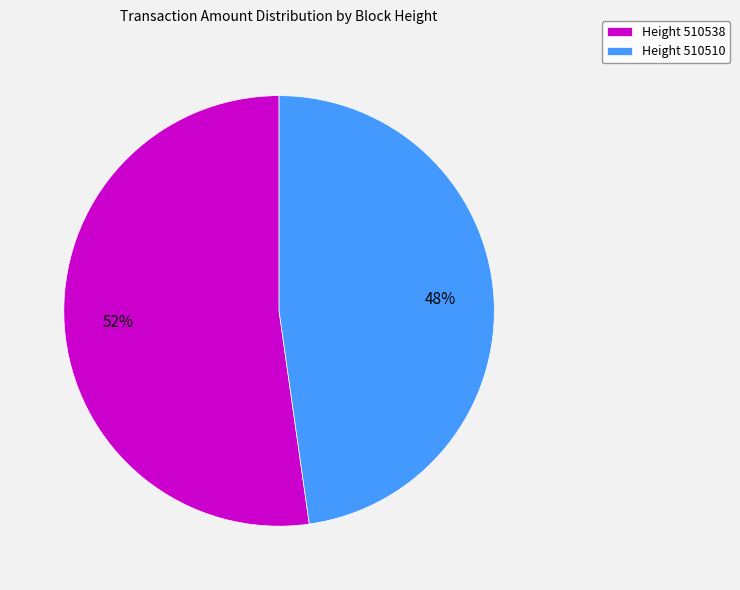

Approximately how many times larger is the value at Height 510510 compared to Height 510538?

0.9